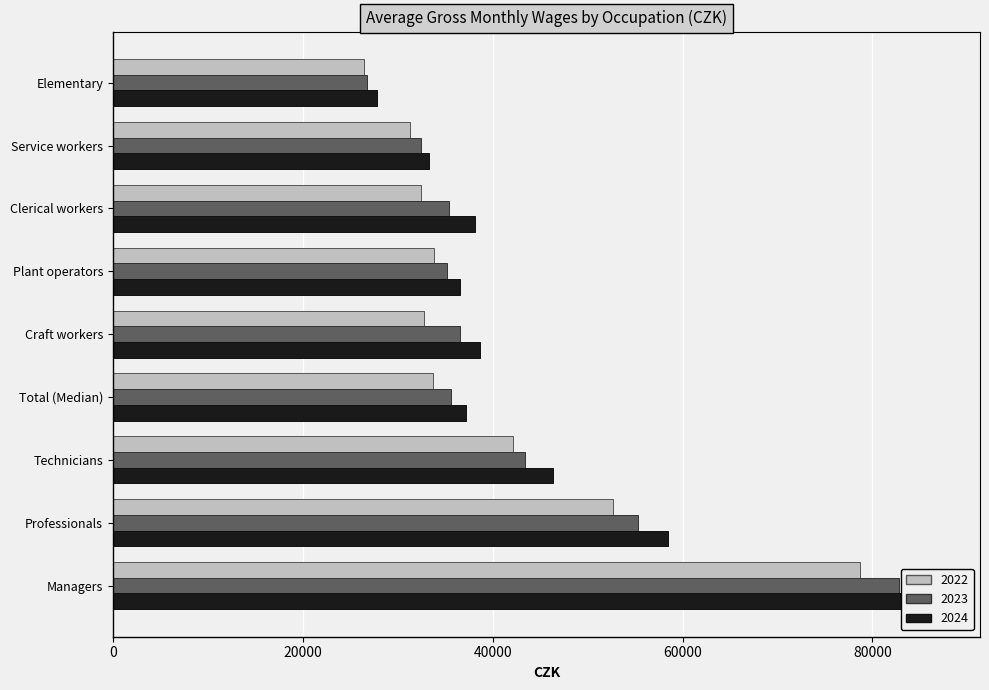

Which category has the highest value in the 2023 series?

Managers